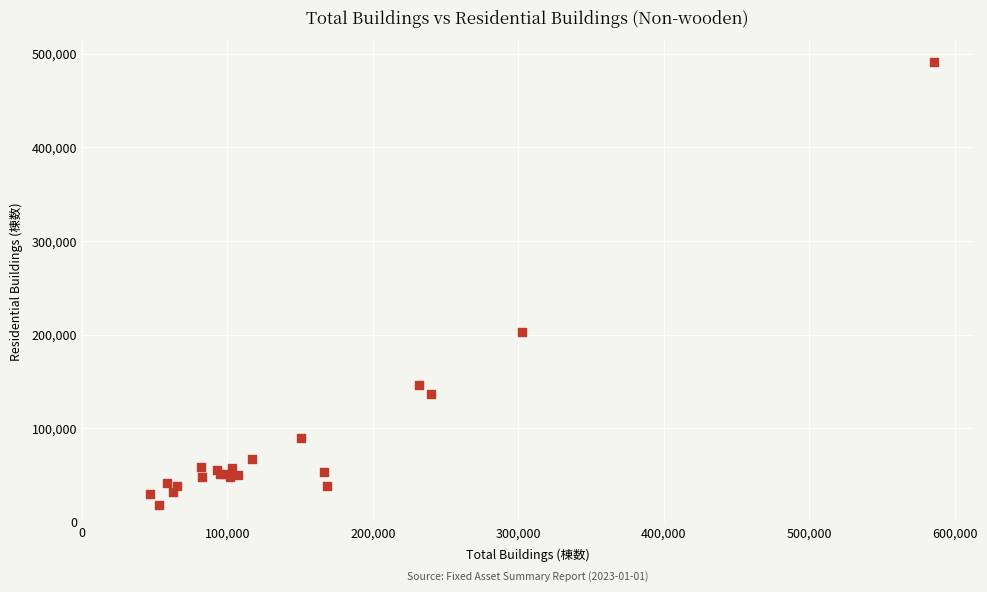

What Y value in the scatter plot is closest to 254268?

203368